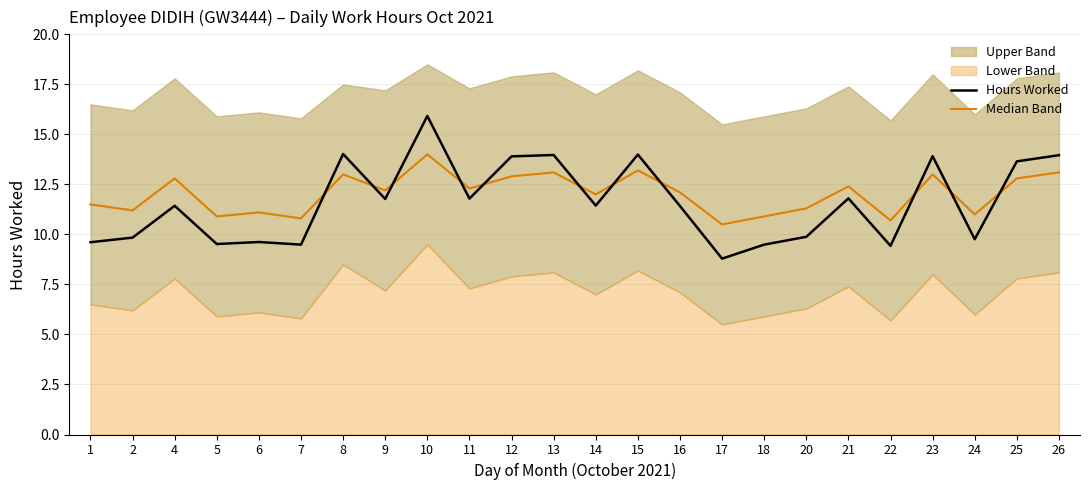

The Hours Worked series shows 13.9 at 12. True or false?

True